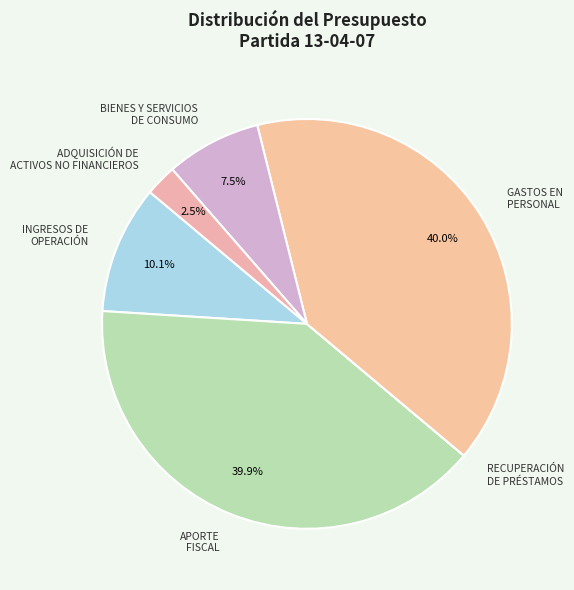

What percentage is NOT represented by GASTOS EN PERSONAL?

60.0%